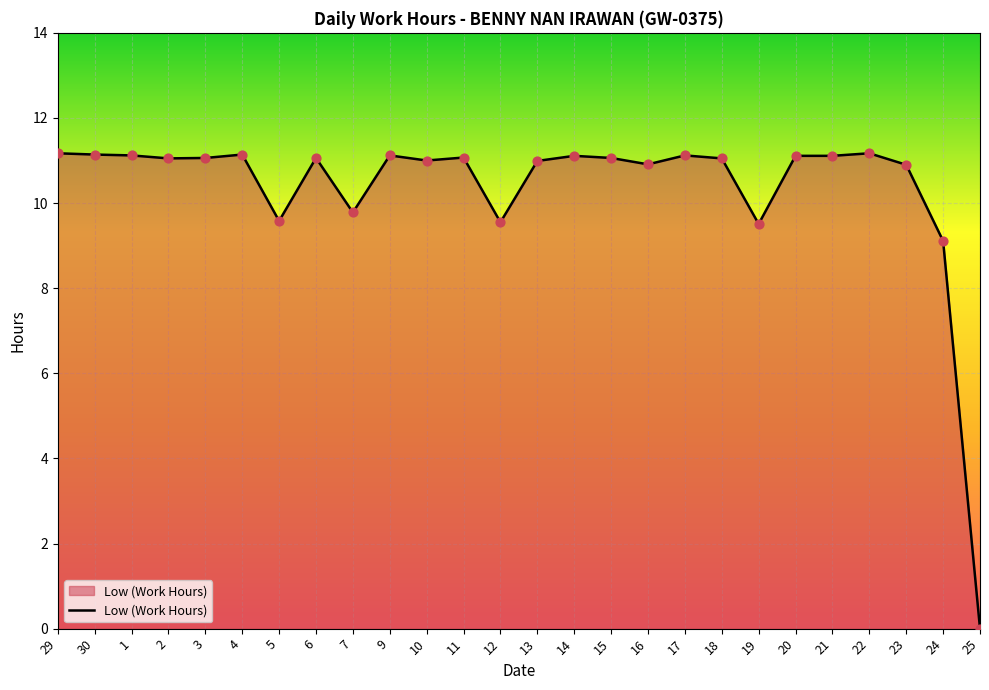

What is the change in value from 1 to 25?

-11.1